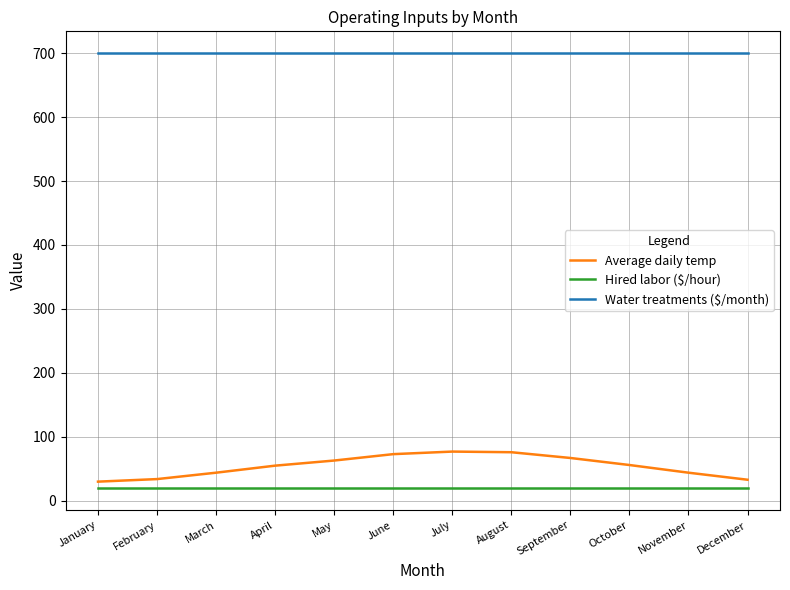

Is it true that Water treatments ($/month) equals 700.0 at January?

True